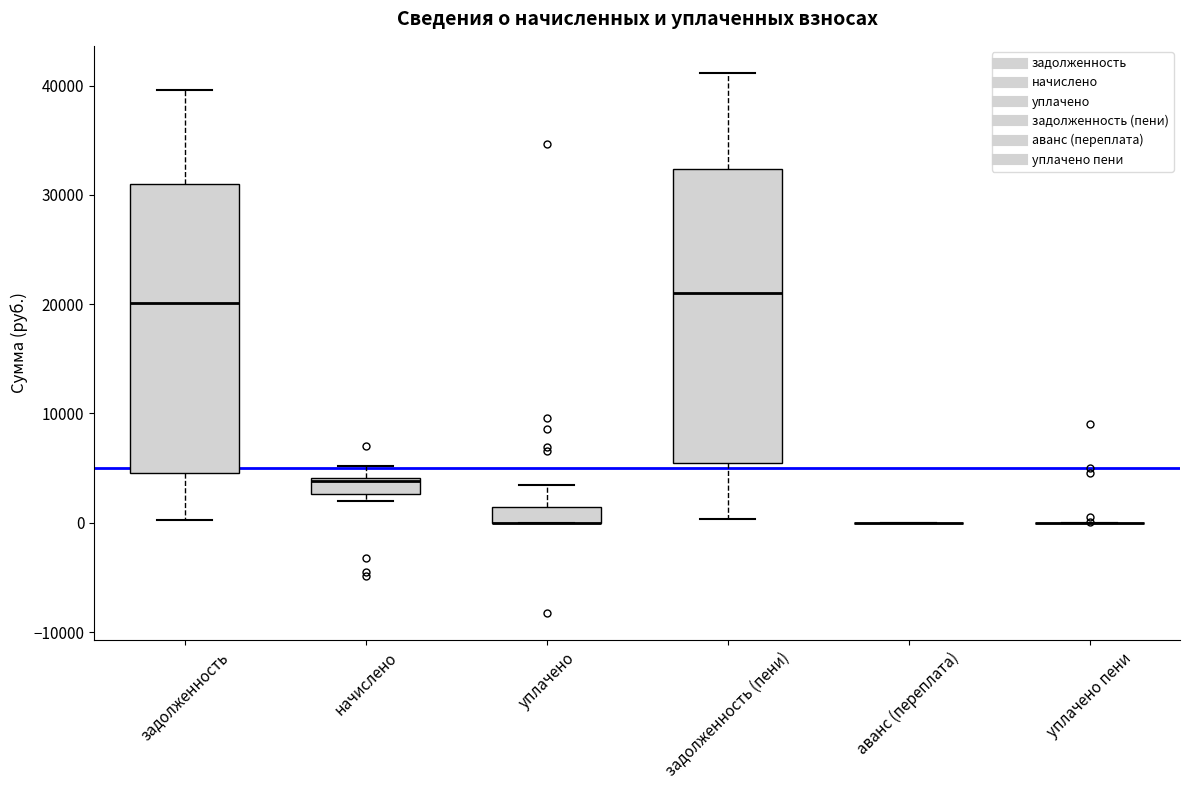

Where does the upper whisker of the box for начислено end on the y-axis? The values are not printed on the chart, so give them approximately, as read against the axis.

5000